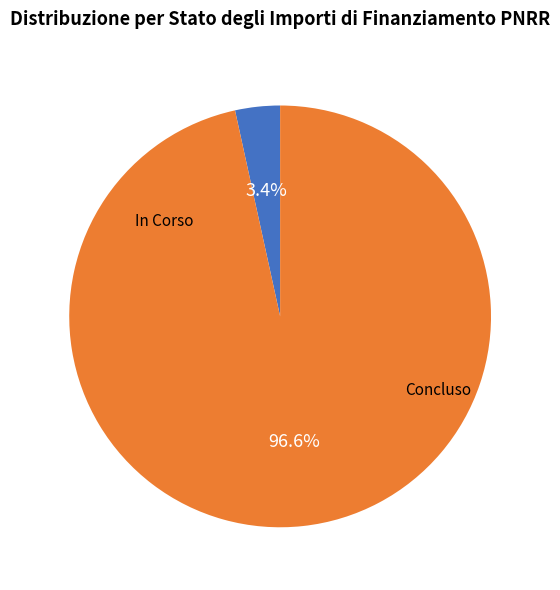

Is there a majority slice in this chart?

Yes